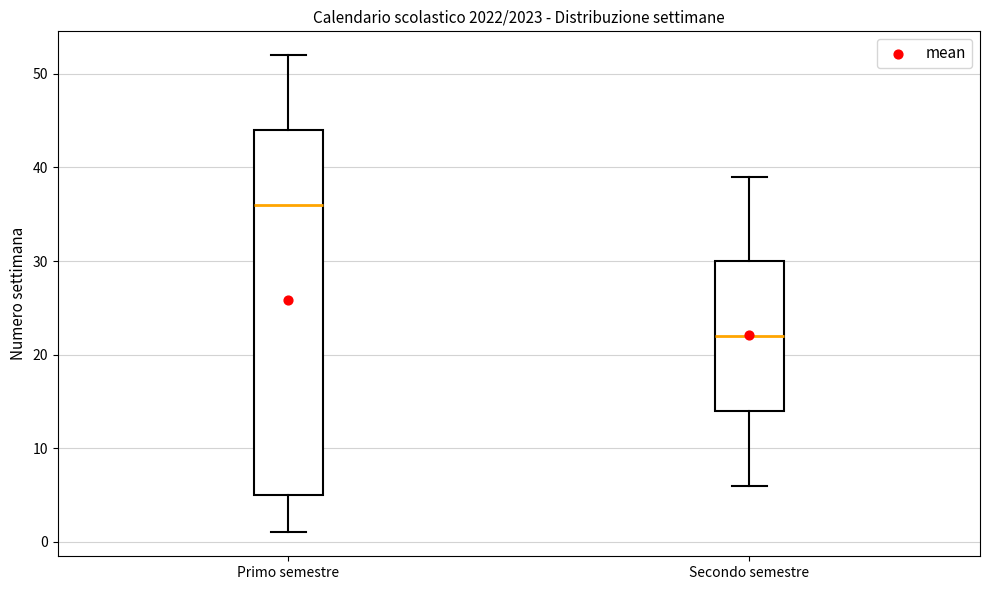

Which box is the tallest, from its lower edge to its upper edge?

Primo semestre